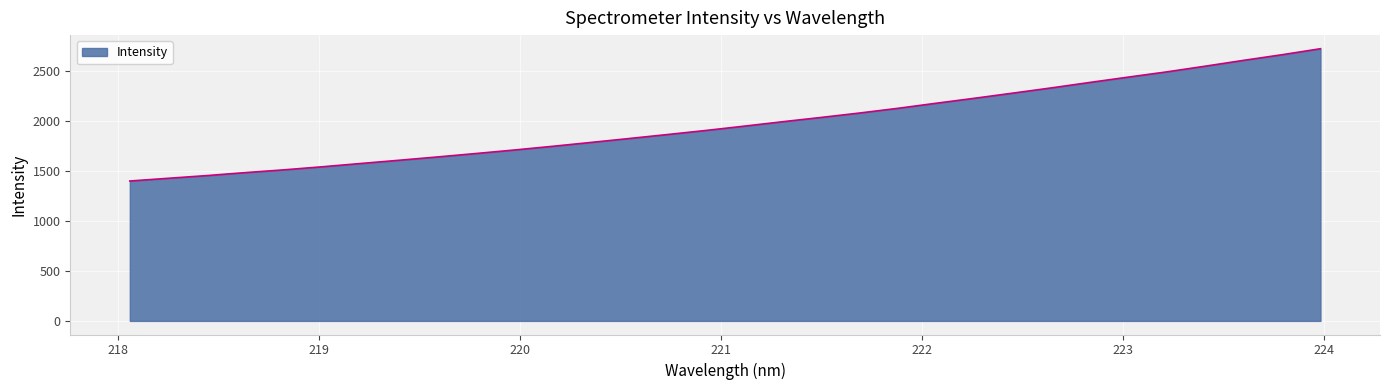

What is the minimum value shown in the chart?

1400.3